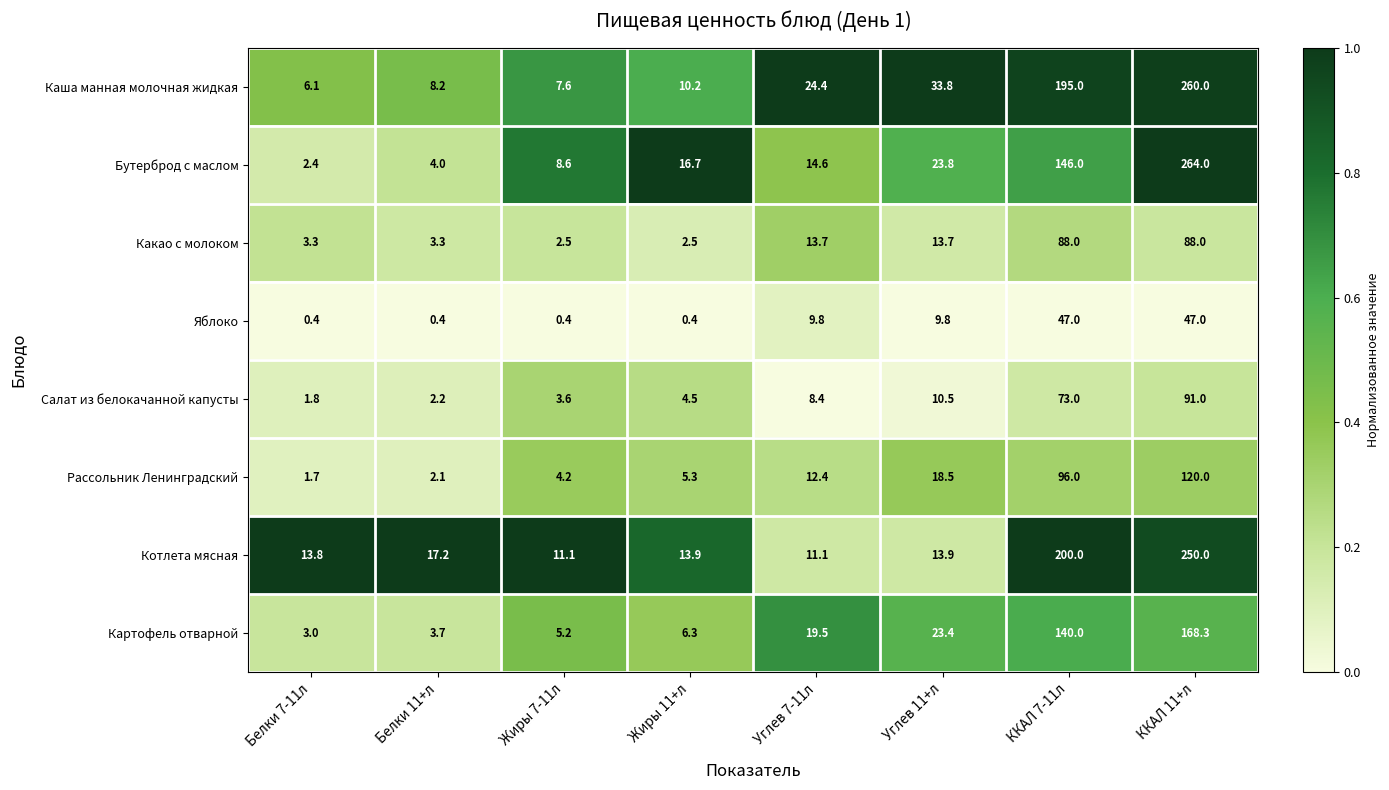

What is the lowest value of the Каша манная молочная жидкая series?

6.1